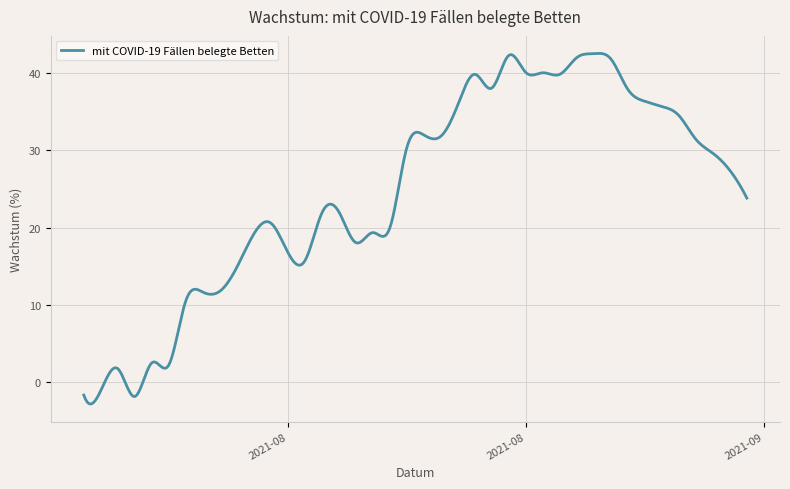

What is the minimum value shown in the chart?

-2.9